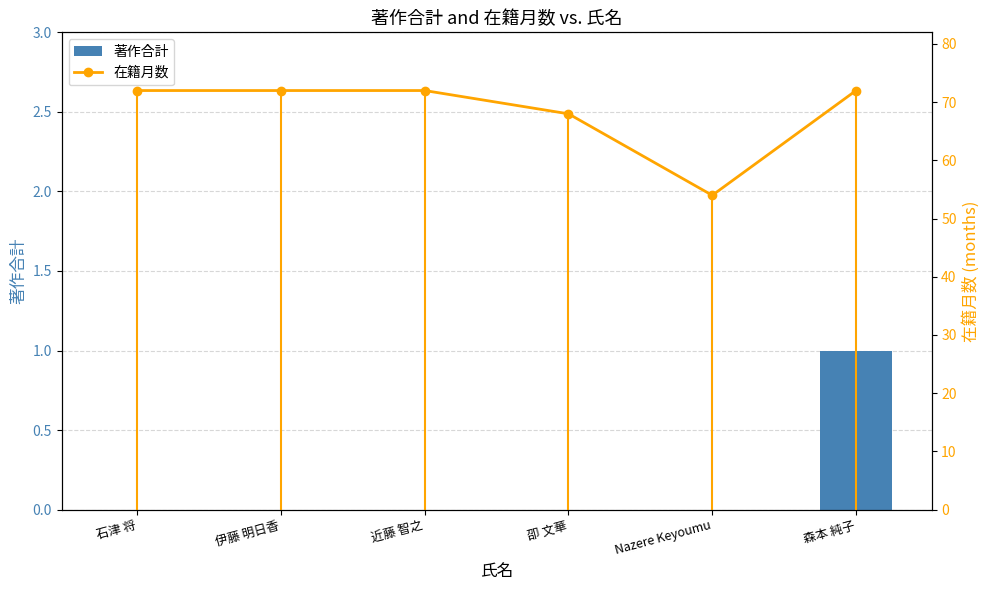

Which series has the largest total across all categories?

在籍月数